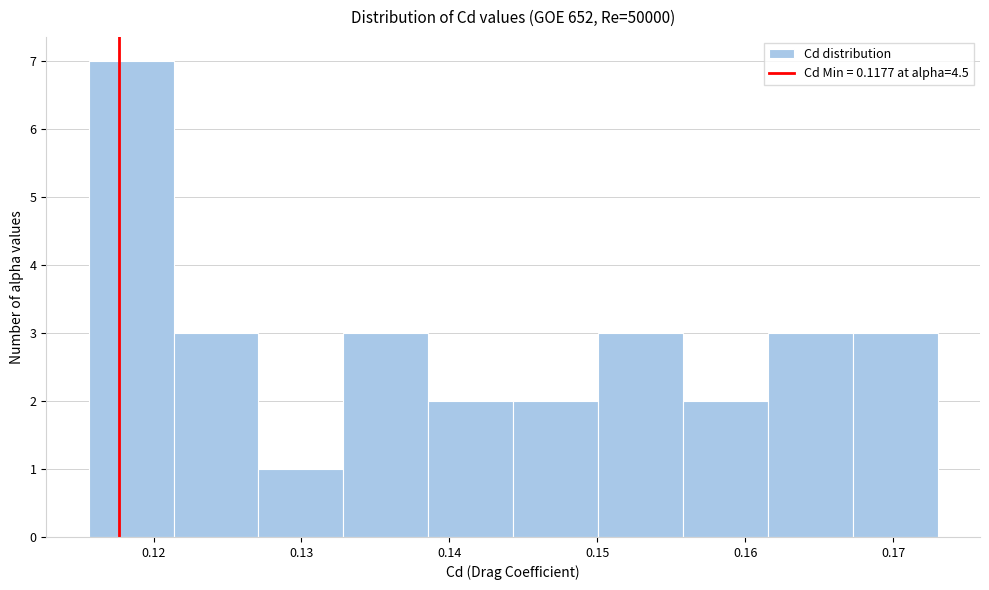

Reading left to right, transcribe this chart: for each bar, give the range it covers on the x-axis and its height. Neither the bar edges nor the heights are printed on the chart, so give them approximately, as read against the axes.

0.116 to 0.121: 7
0.121 to 0.127: 3
0.127 to 0.133: 1
0.133 to 0.139: 3
0.139 to 0.144: 2
0.144 to 0.150: 2
0.150 to 0.156: 3
0.156 to 0.162: 2
0.162 to 0.167: 3
0.167 to 0.173: 3